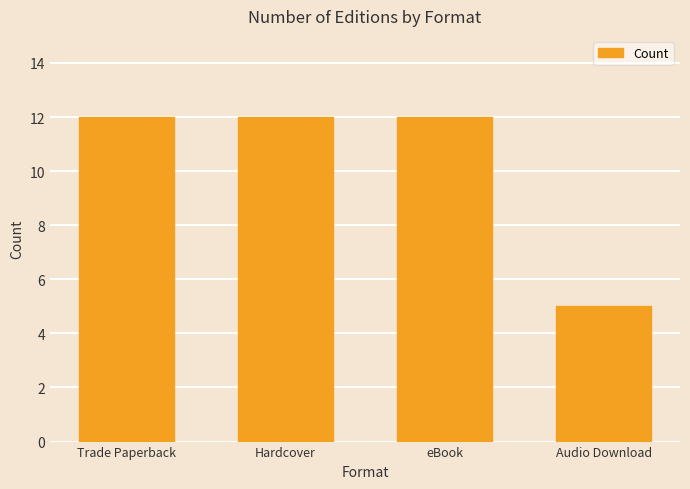

What is the label of the 1st bar from the right?

Audio Download